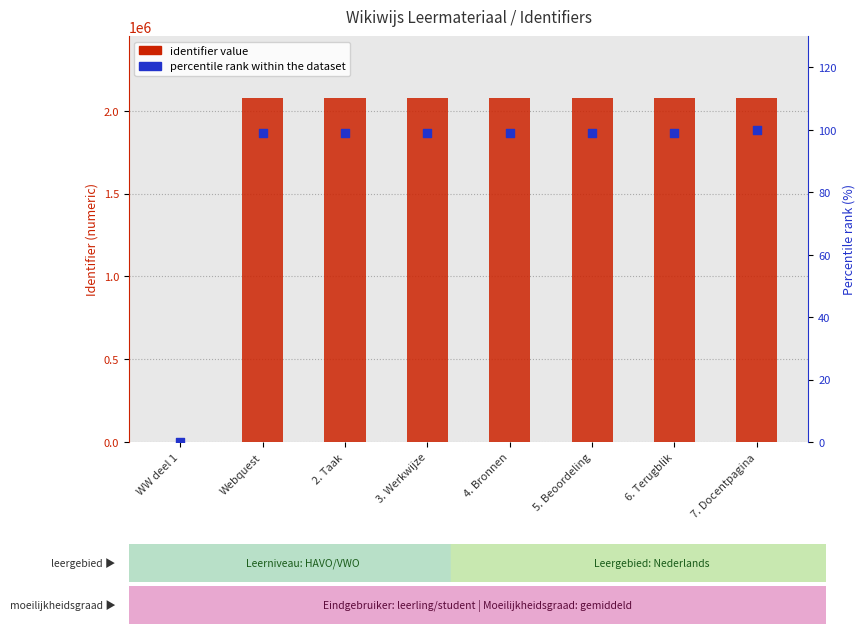

Which series has the largest total across all categories?

identifier value